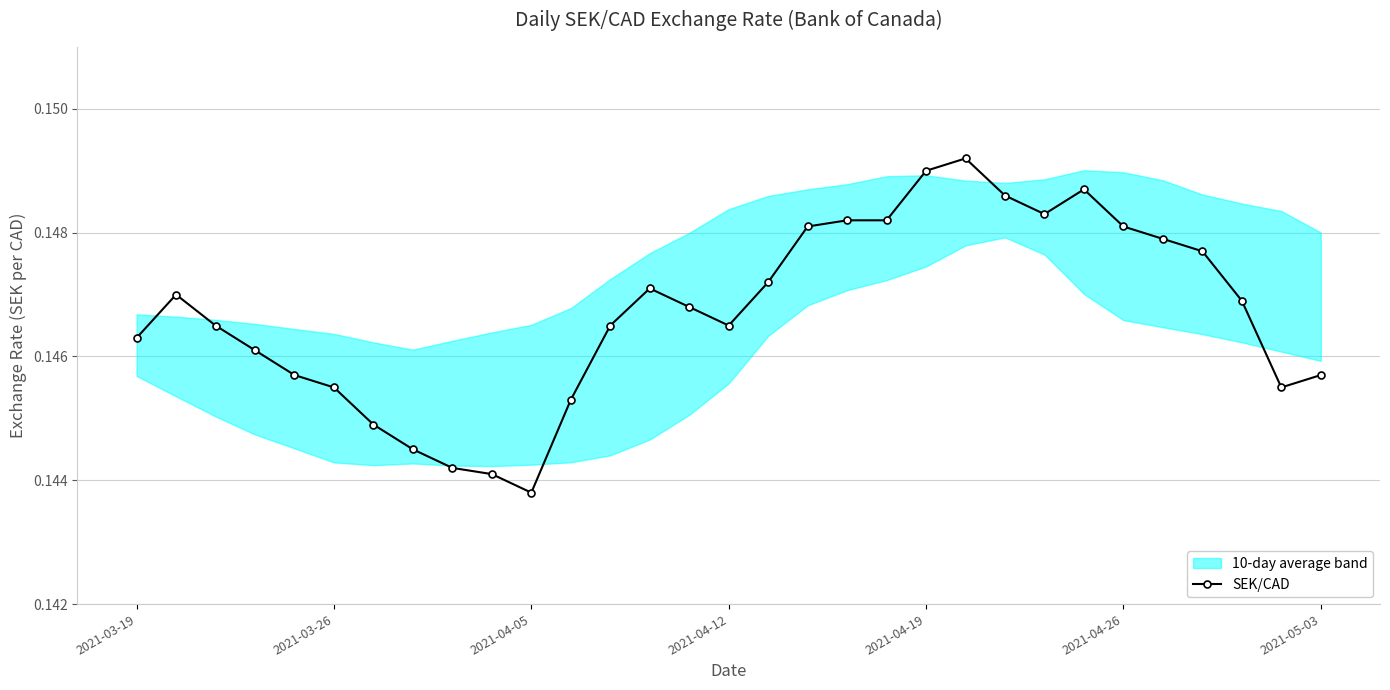

How many interior local peaks (higher than both neighbors) does the data have?

4